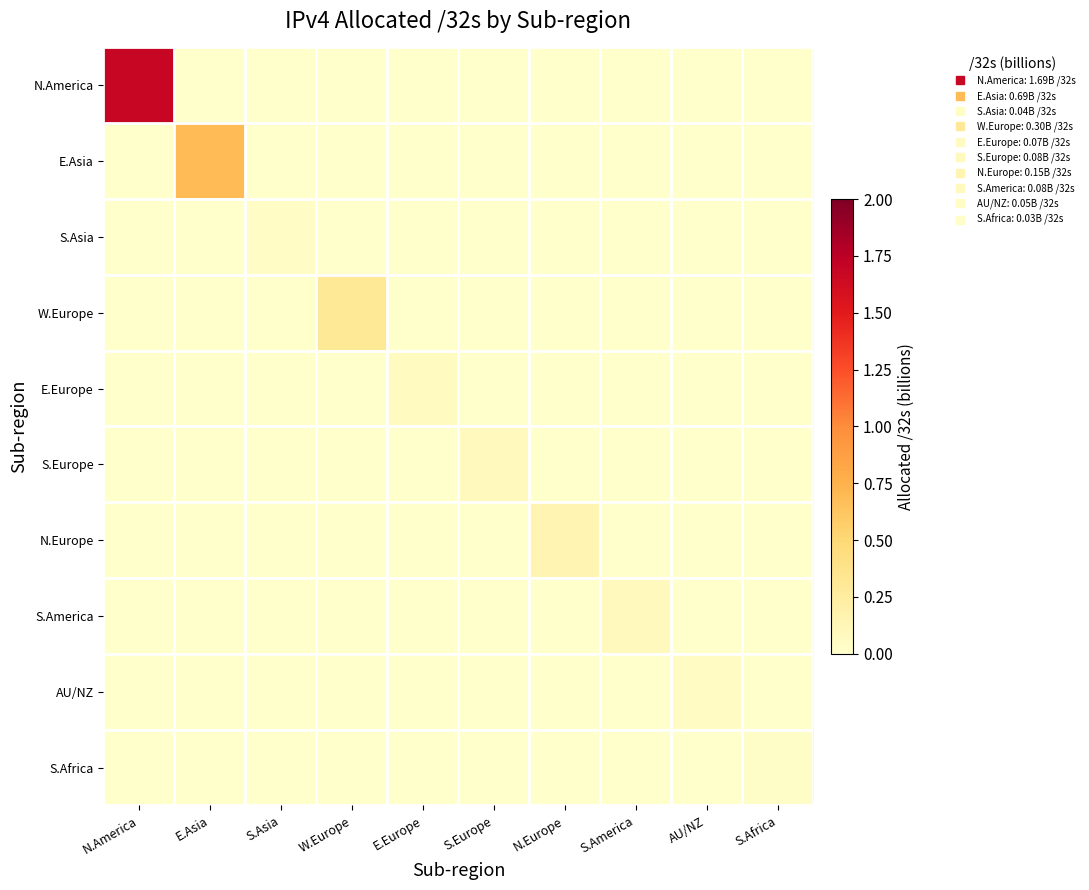

What is the spread (max minus min) of values at W.Europe?

0.3